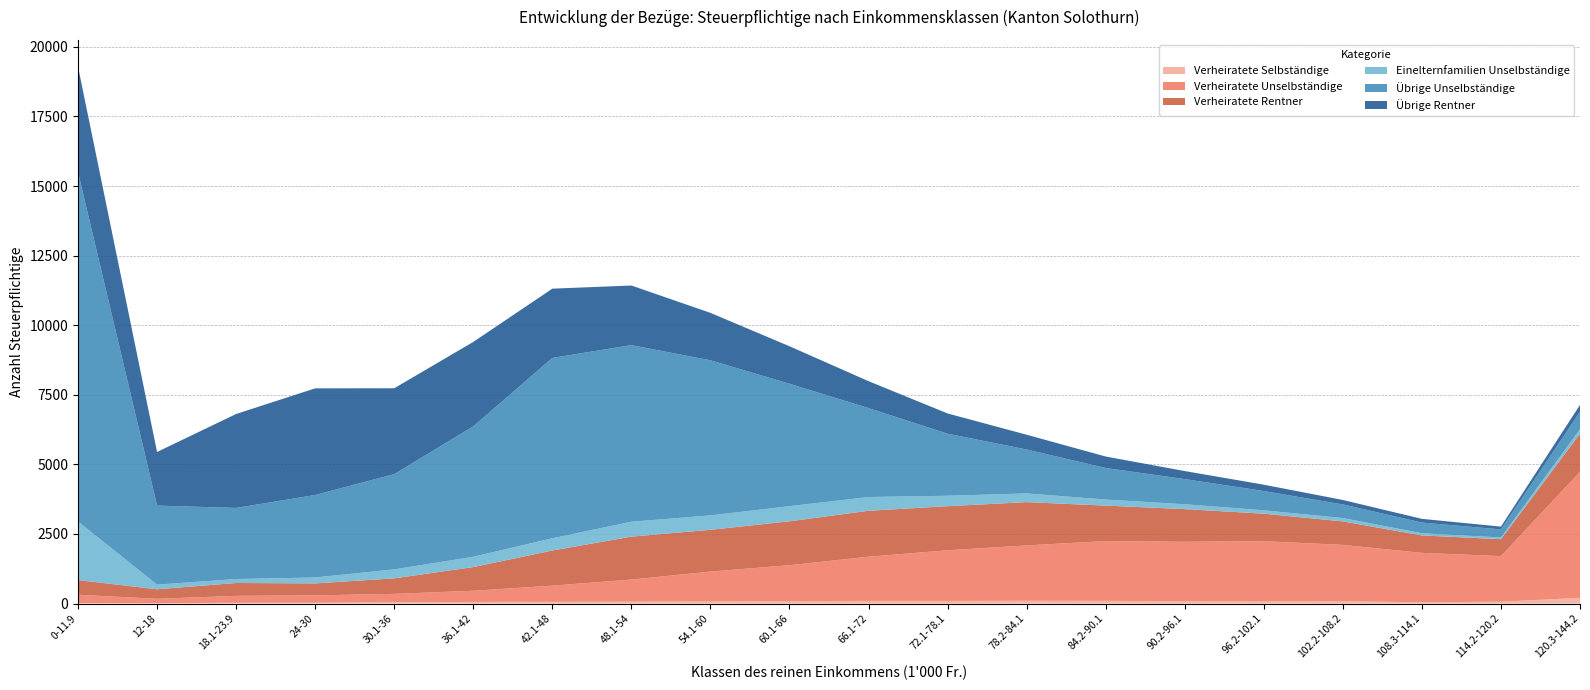

Reading left to right, extract all data points from this chart.

Verheiratete Selbständige: 18	16	27	29	42	59	63	69	75	89	96	95	100	98	82	74	84	47	67	206
Verheiratete Unselbständige: 300	156	251	266	307	402	581	794	1075	1290	1588	1820	1990	2148	2138	2168	2024	1775	1638	4526
Verheiratete Rentner: 526	342	462	430	557	850	1262	1542	1500	1577	1650	1584	1554	1274	1174	987	844	626	608	1371
Einelternfamilien Unselbständige: 2104	167	142	213	323	370	440	535	519	543	494	375	314	217	174	122	121	78	61	162
Übrige Unselbständige: 12550	2839	2554	2962	3422	4685	6479	6344	5571	4398	3194	2228	1577	1134	904	692	488	384	291	626
Übrige Rentner: 3788	1926	3375	3832	3084	3034	2488	2142	1704	1347	968	728	531	412	289	228	161	134	100	246